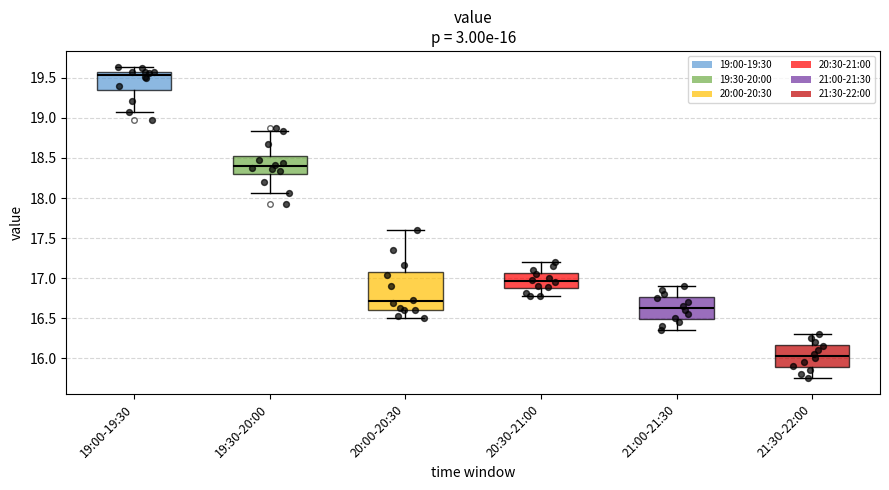

Which box is the tallest, from its lower edge to its upper edge?

20:00-20:30